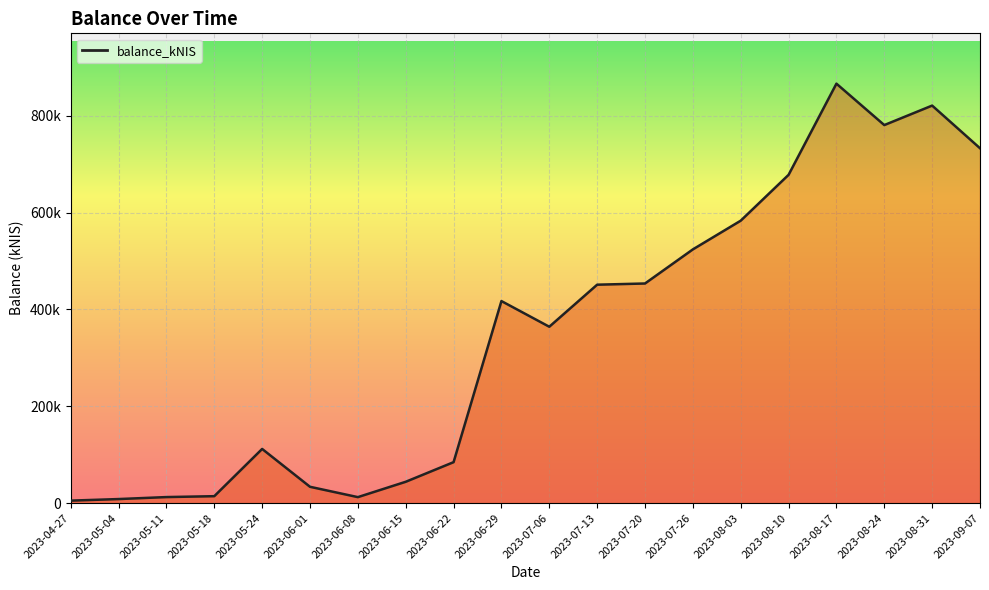

What is the difference between the values at 2023-06-01 and 2023-04-27?

28568.6